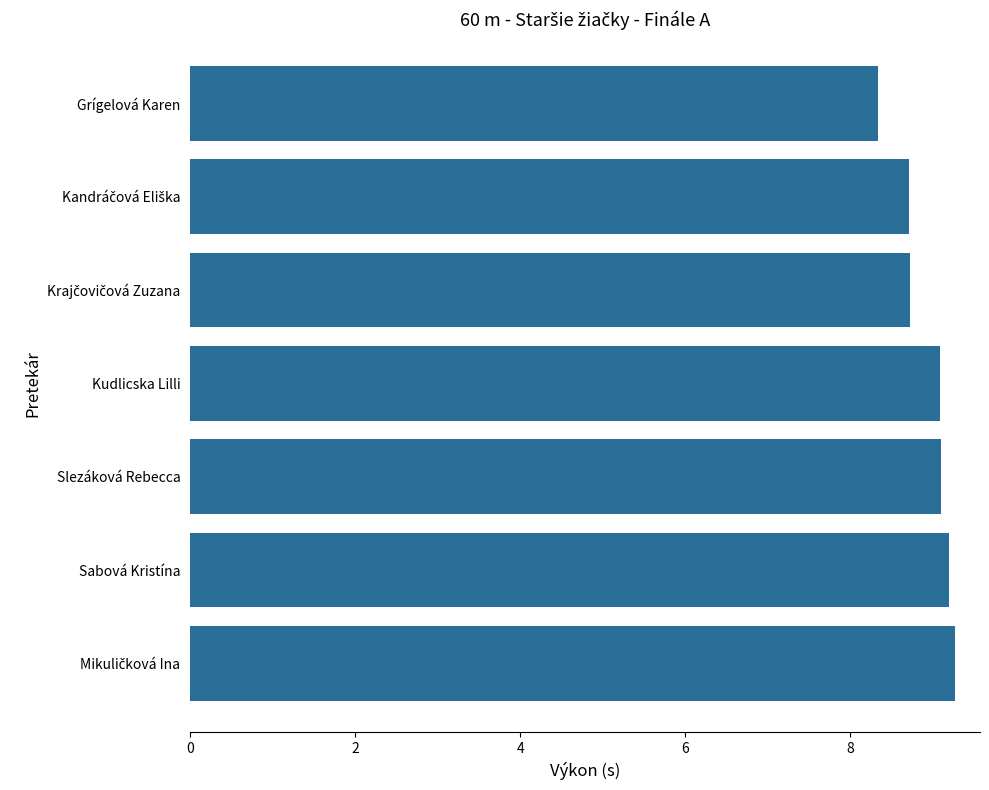

Is it true that the value at Kudlicska Lilli is 9.1?

True